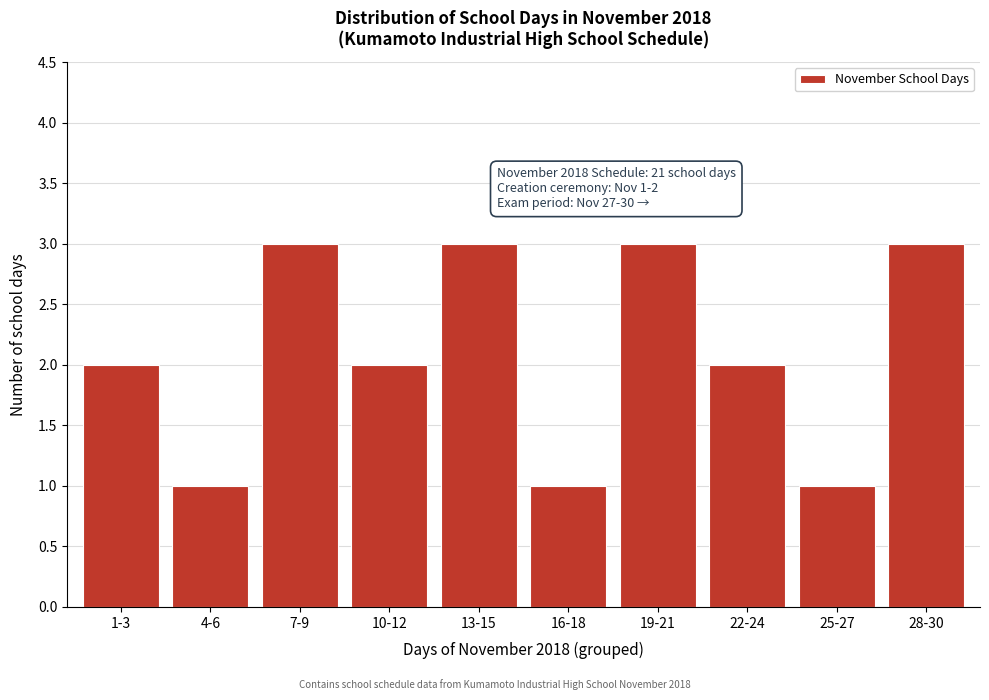

Reading left to right, transcribe all the data shown in this chart.

1-3=2	4-6=1	7-9=3	10-12=2	13-15=3	16-18=1	19-21=3	22-24=2	25-27=1	28-30=3